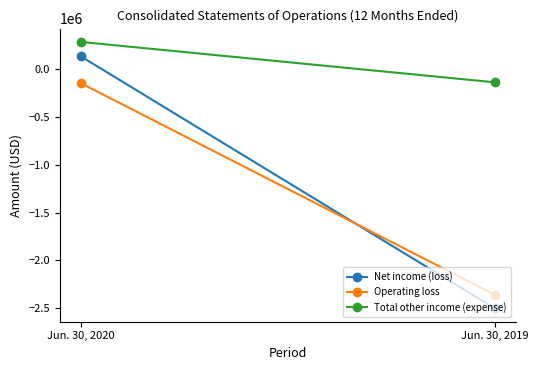

Where is Operating loss nearest to the value -1253872?

Jun. 30, 2020